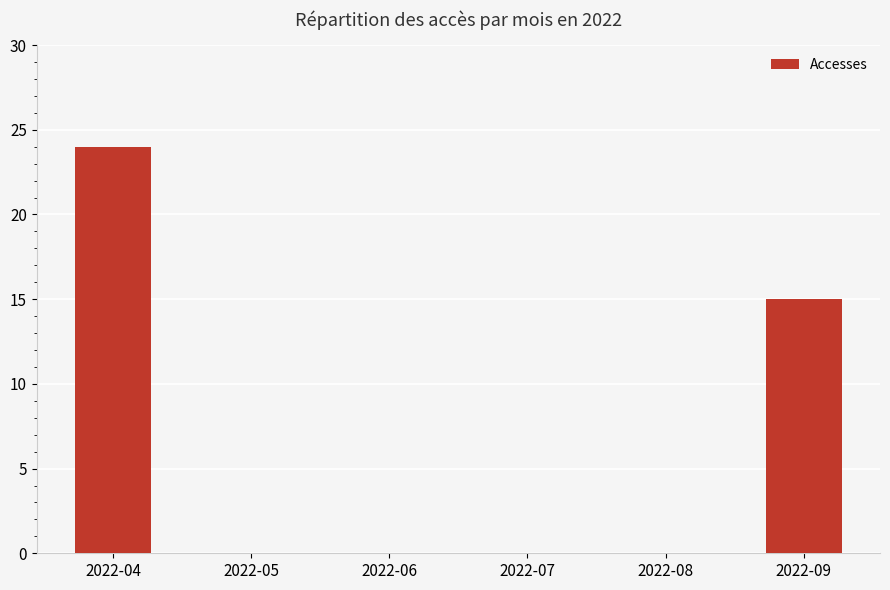

Reading left to right, extract all data points from this chart.

2022-04=24	2022-05=0	2022-06=0	2022-07=0	2022-08=0	2022-09=15